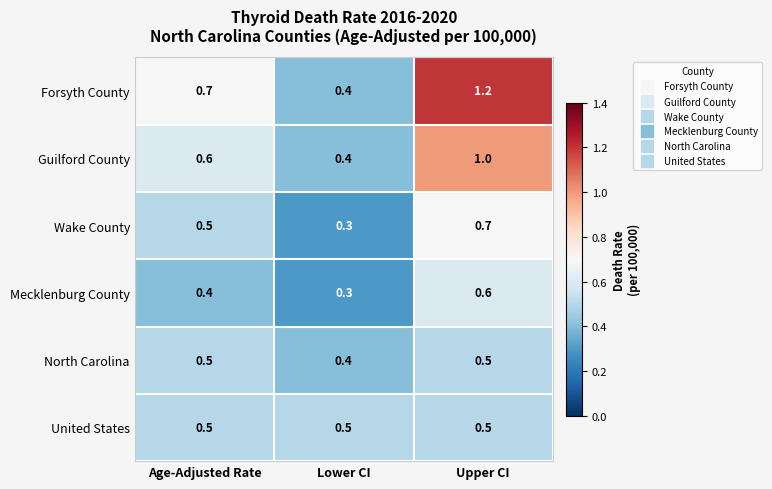

What is the difference between the highest and lowest values at Age-Adjusted Rate?

0.3